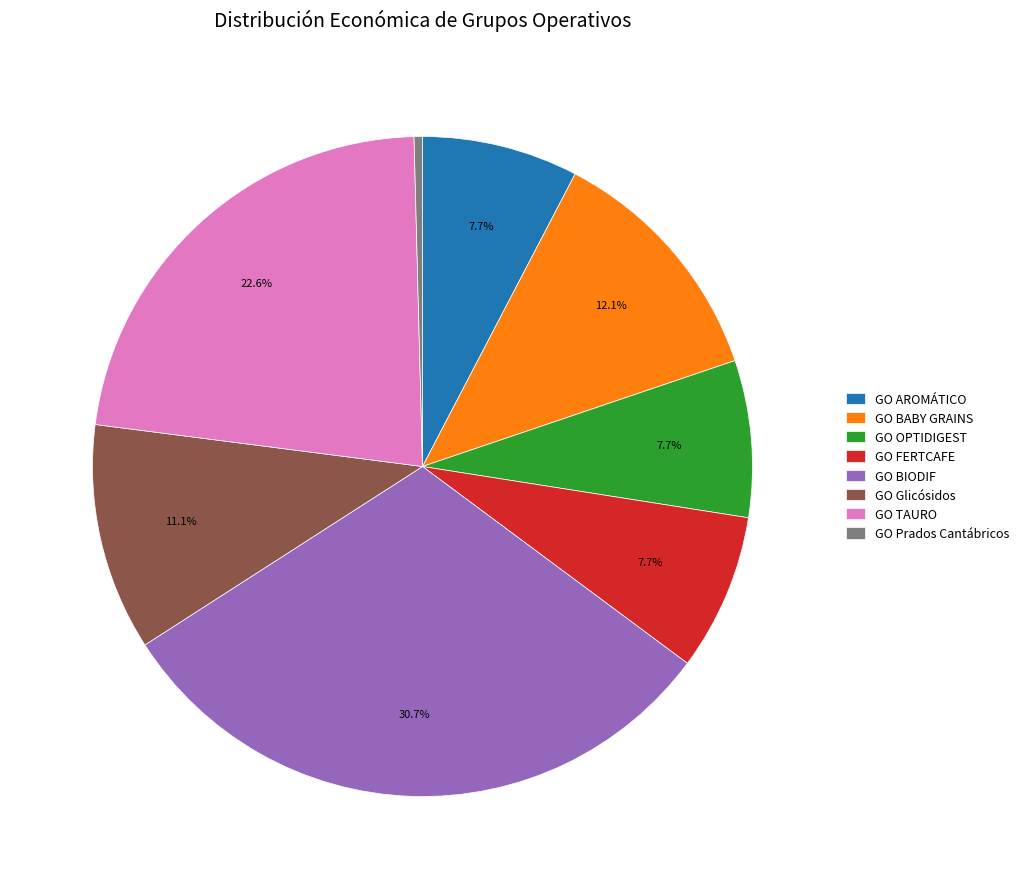

What is the ratio of the value at GO Glicósidos to the value at GO OPTIDIGEST?

1.4